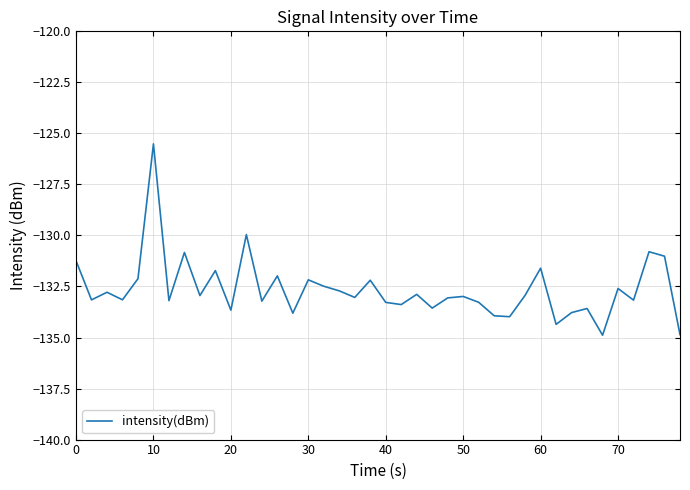

What is the minimum value shown in the chart?

-134.9